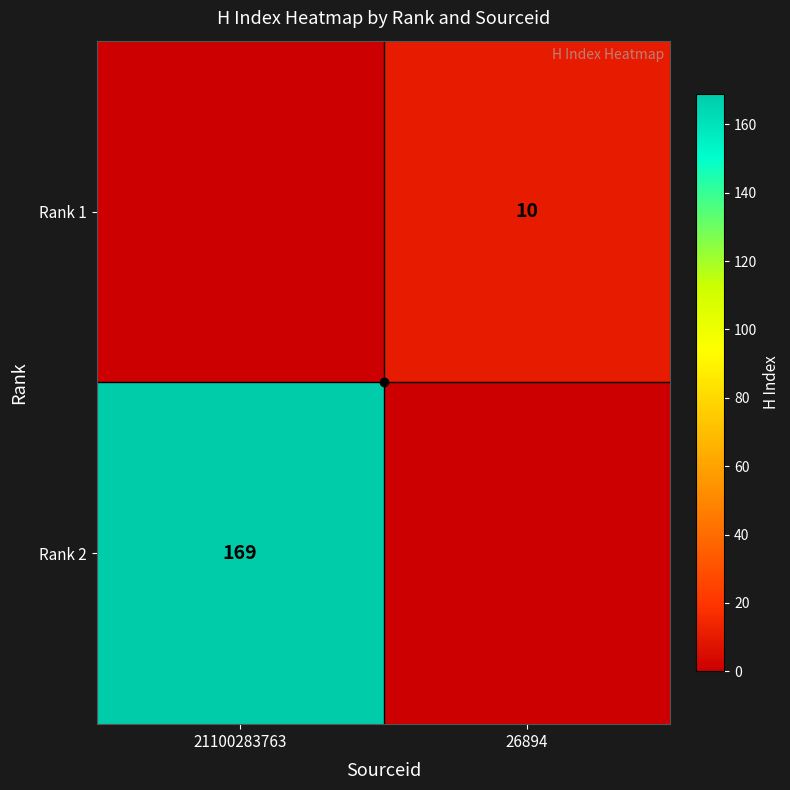

At which label is Rank 1 closest to 5?

21100283763